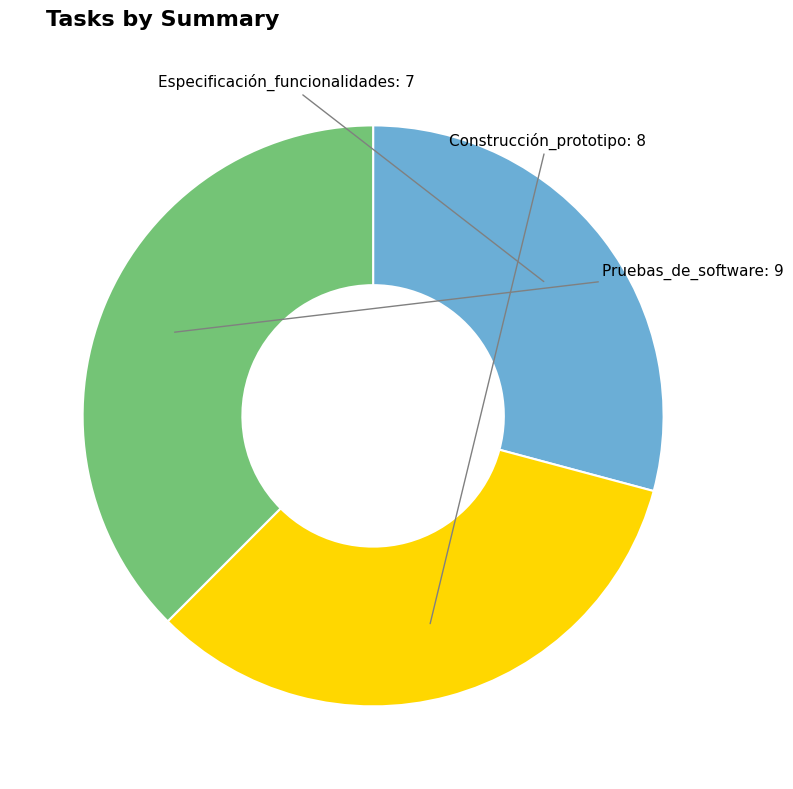

Is there any slice that represents more than half of the pie?

No